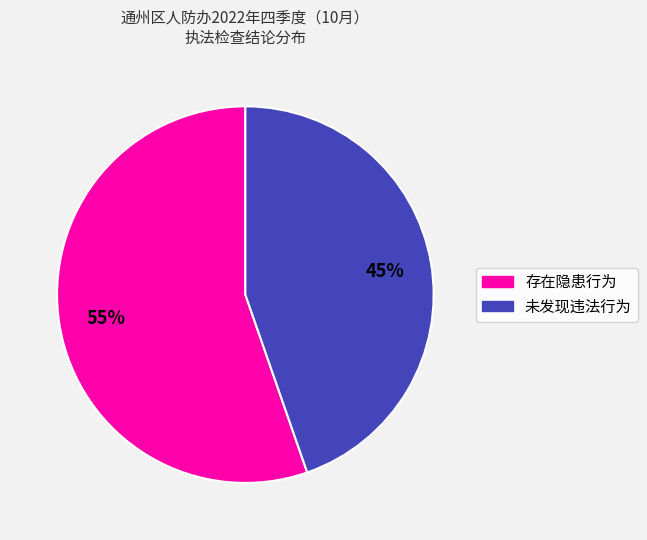

Count the number of slices in the pie.

2